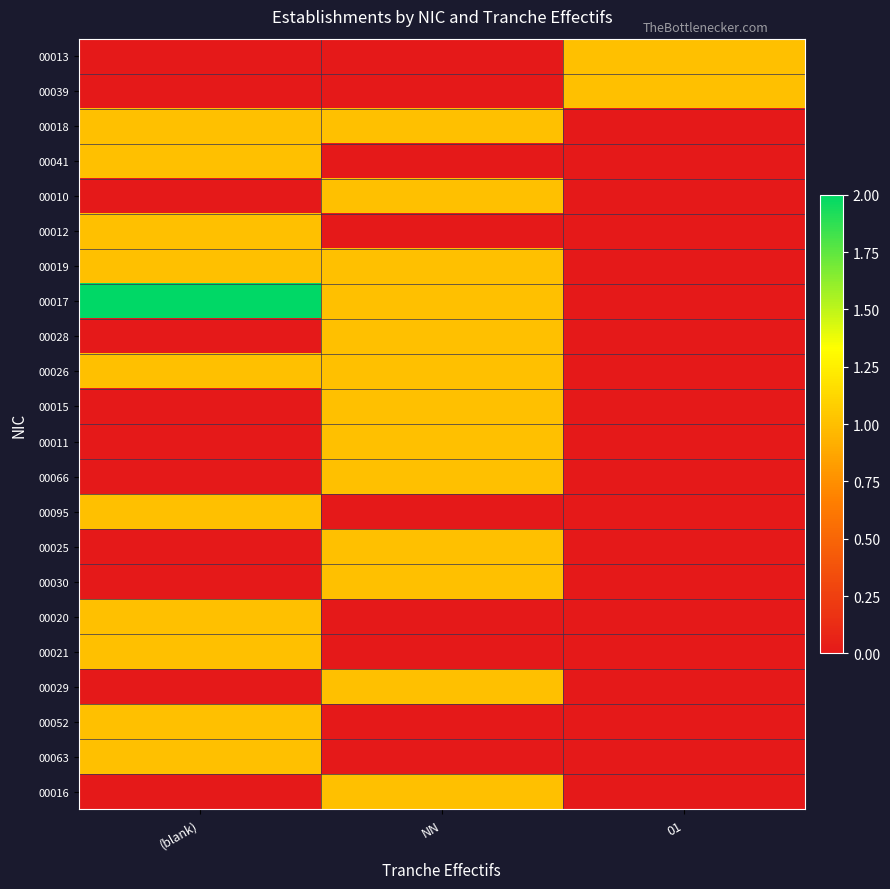

Which series has the largest range (max minus min)?

00017